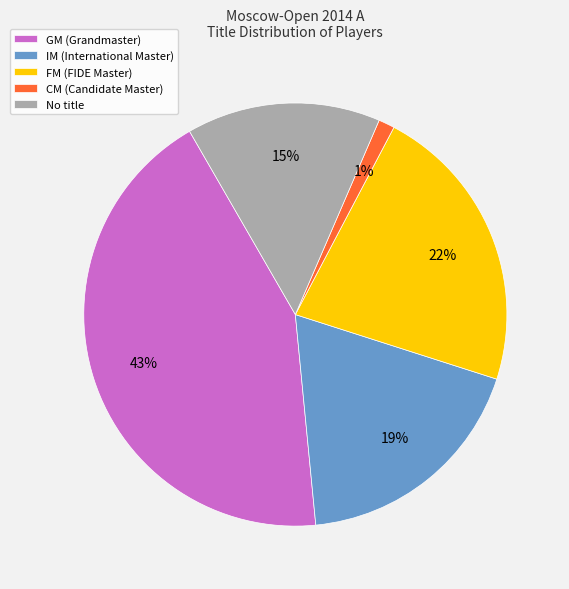

Combined, do FM (FIDE Master) and CM (Candidate Master) account for over 50%?

No